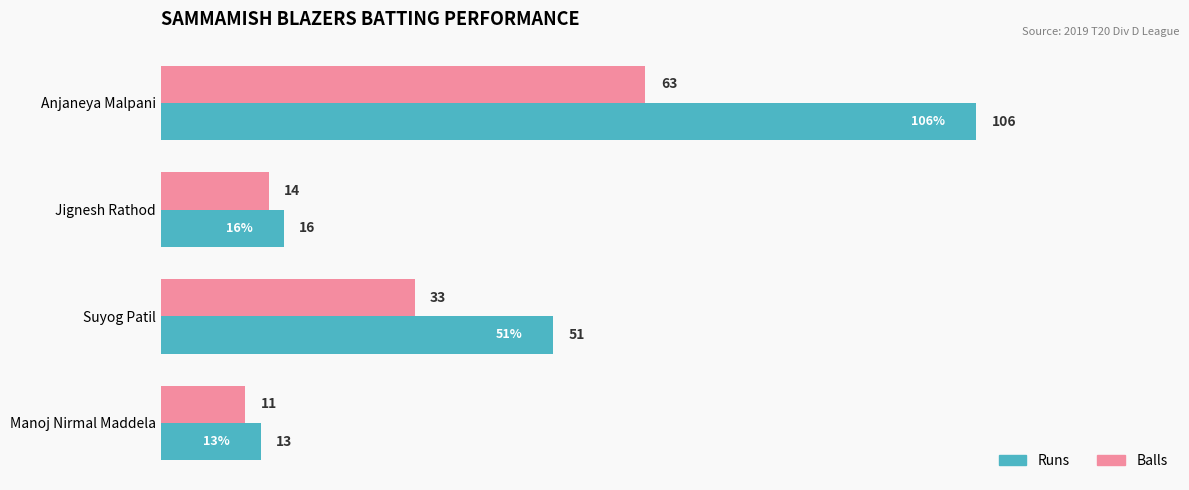

At how many categories does at least one series exceed 84?

1